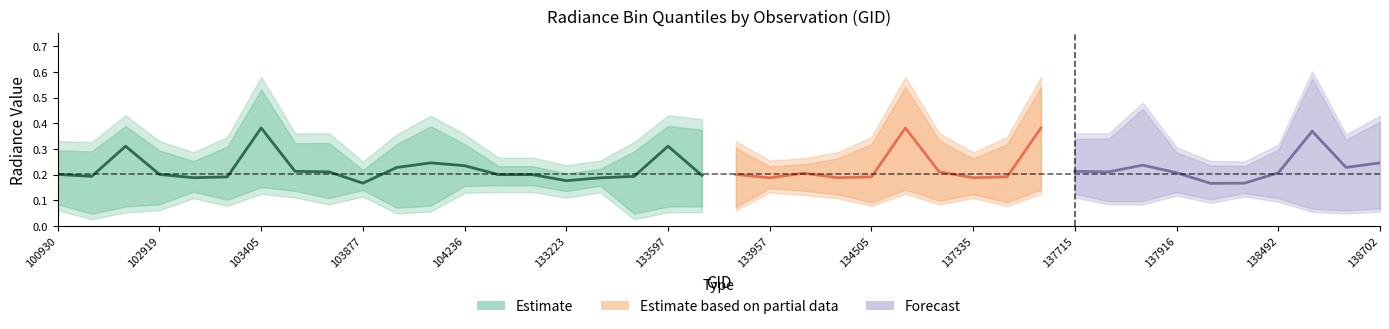

Does the chart display data point markers on the line(s)?

No